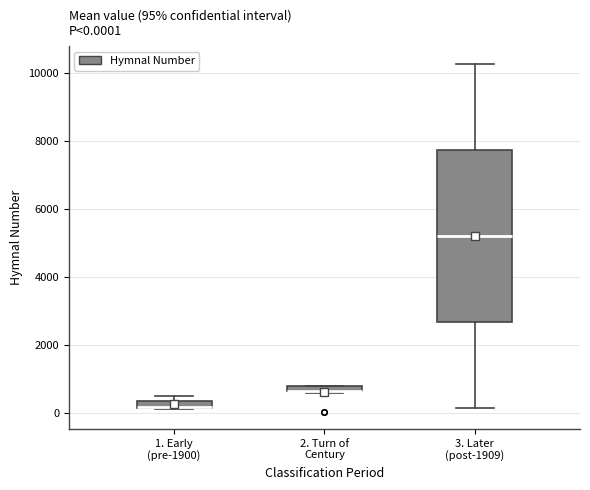

Comparing the boxes themselves (not the whiskers), which one is the tallest?

3. Later (post-1909)